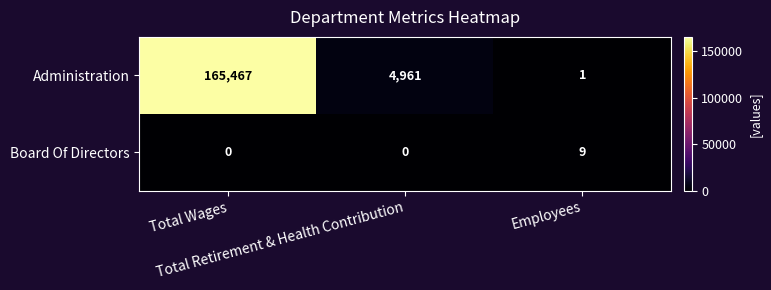

What is the difference between the maximum and minimum values in the Board Of Directors series?

9